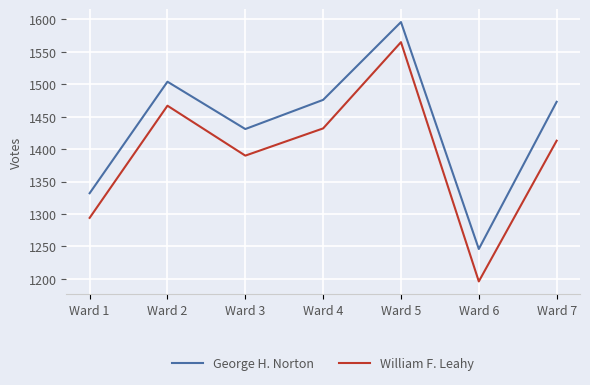

The value of William F. Leahy at Ward 5 is 1565. True or false?

True